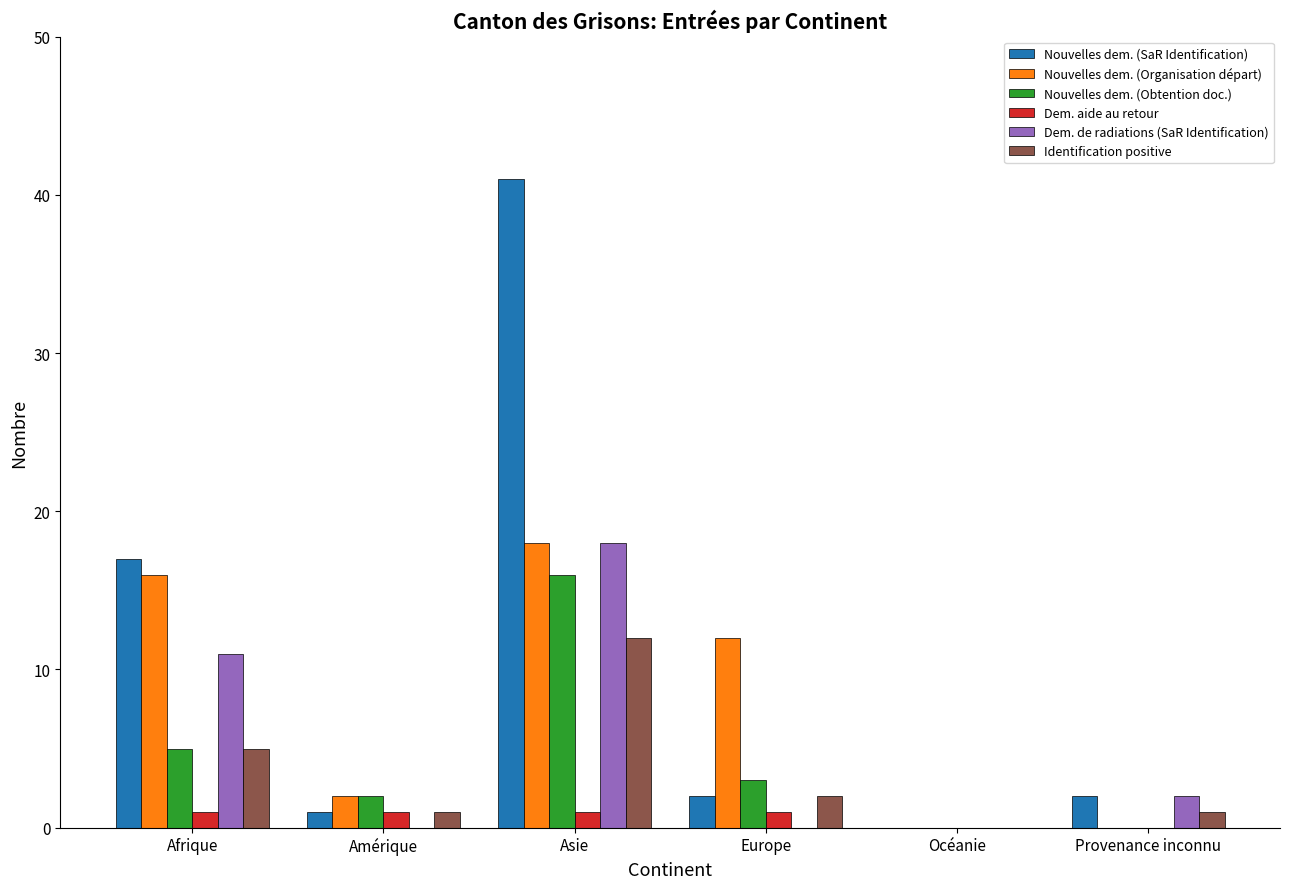

What is the total value across all series at Europe?

20